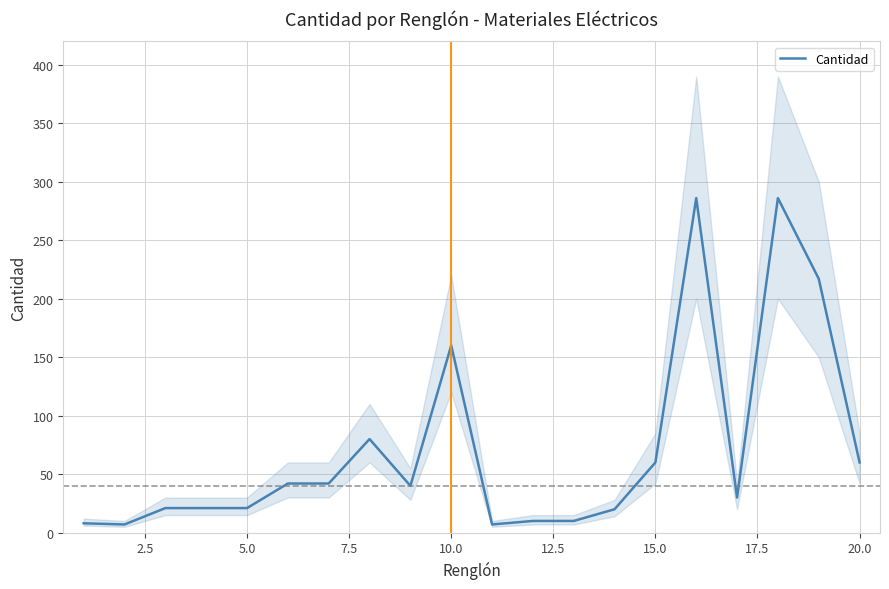

The Cantidad series shows 279 at 10.0. True or false?

False